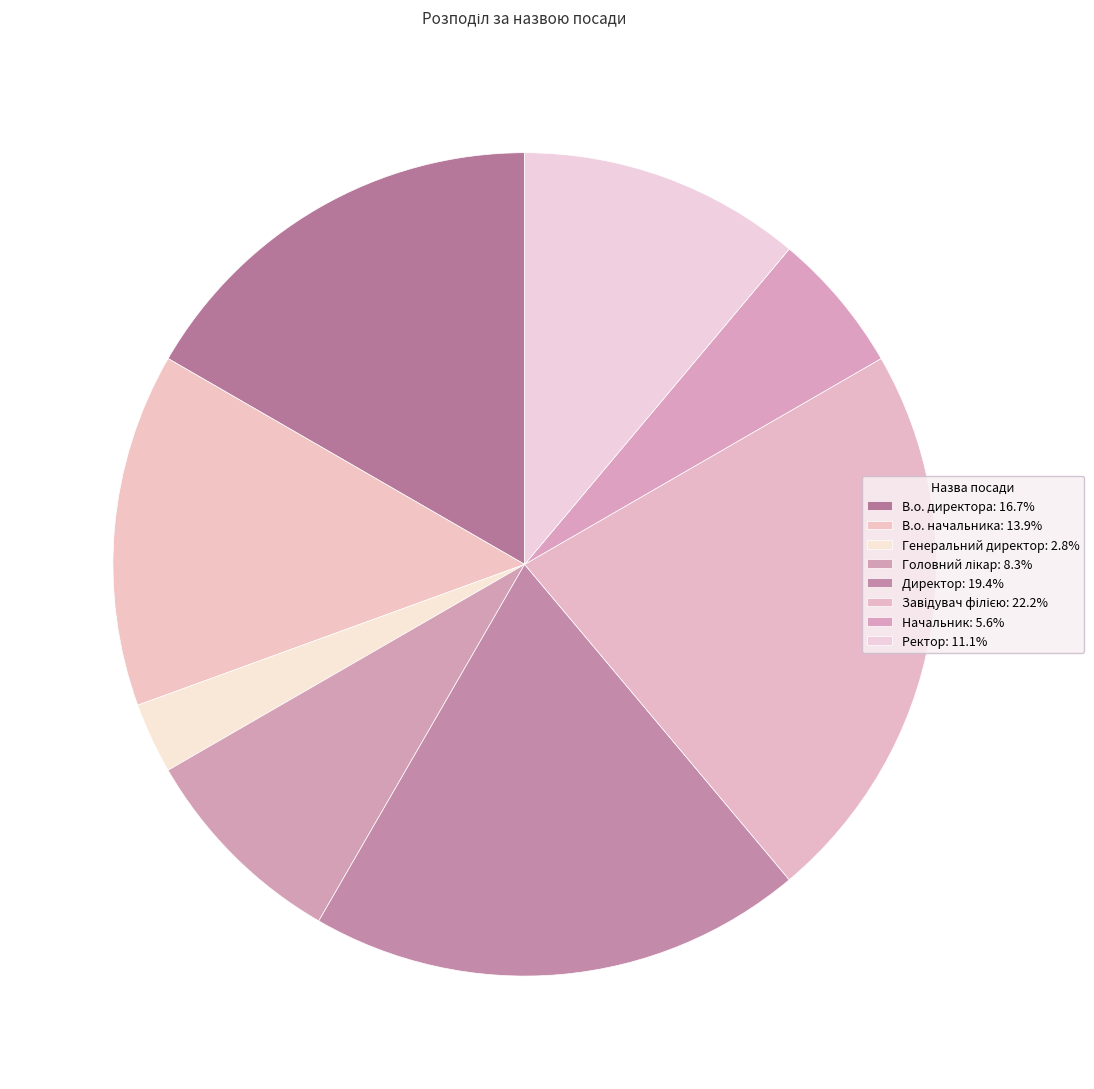

Is there any slice that represents more than half of the pie?

No